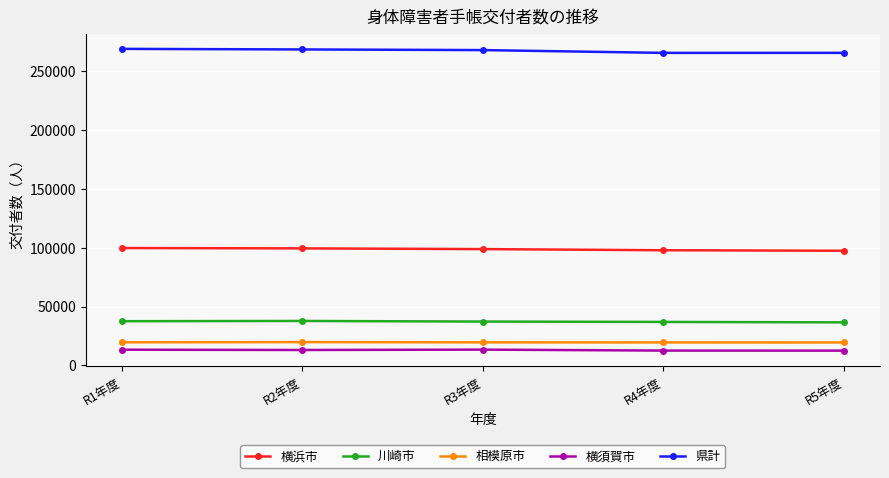

What is the label of the 1st point from the left?

R1年度